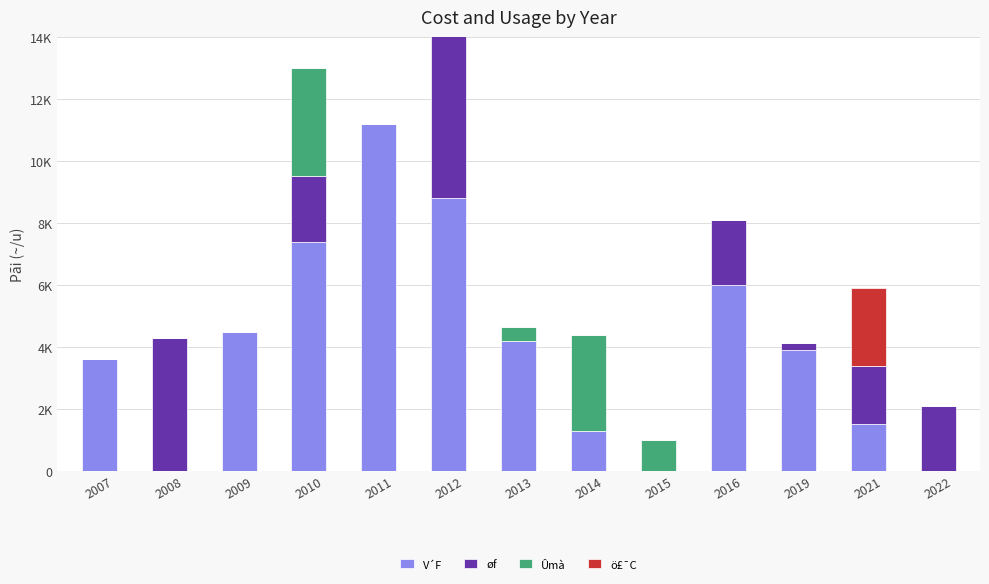

The øf series shows 10600 at 2012. True or false?

True